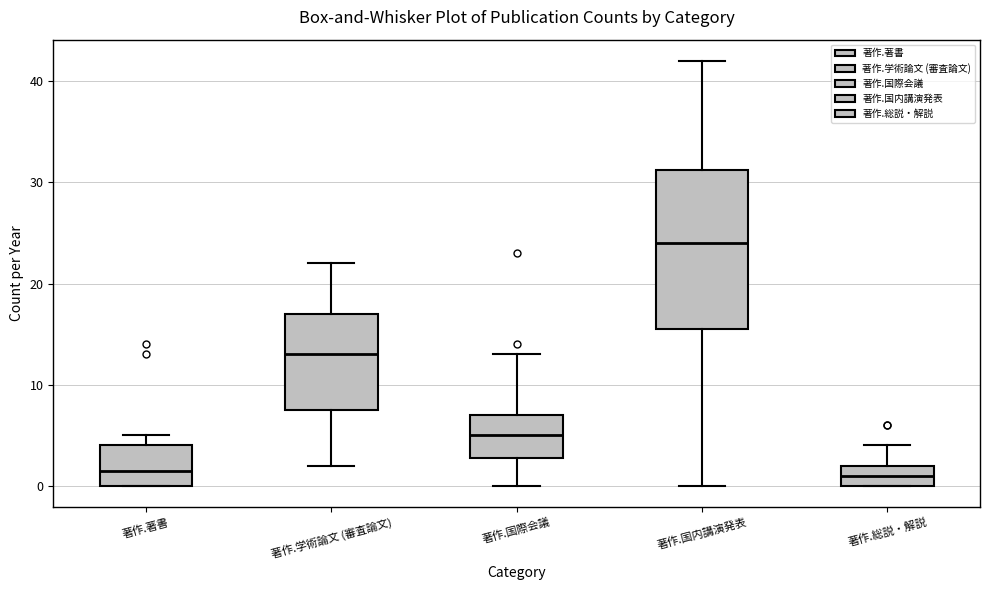

Reading left to right, read every box against the y-axis: the position of its median line, the range the box covers, and the ends of its whiskers. The values are not printed on the chart, so give them approximately, as read against the axis.

著作.著書: median 2, box 0 to 4, whiskers 0 to 5
著作.学術論文 (審査論文): median 13, box 8 to 17, whiskers 2 to 22
著作.国際会議: median 5, box 3 to 7, whiskers 0 to 13
著作.国内講演発表: median 24, box 16 to 31, whiskers 0 to 42
著作.総説・解説: median 1, box 0 to 2, whiskers 0 to 4